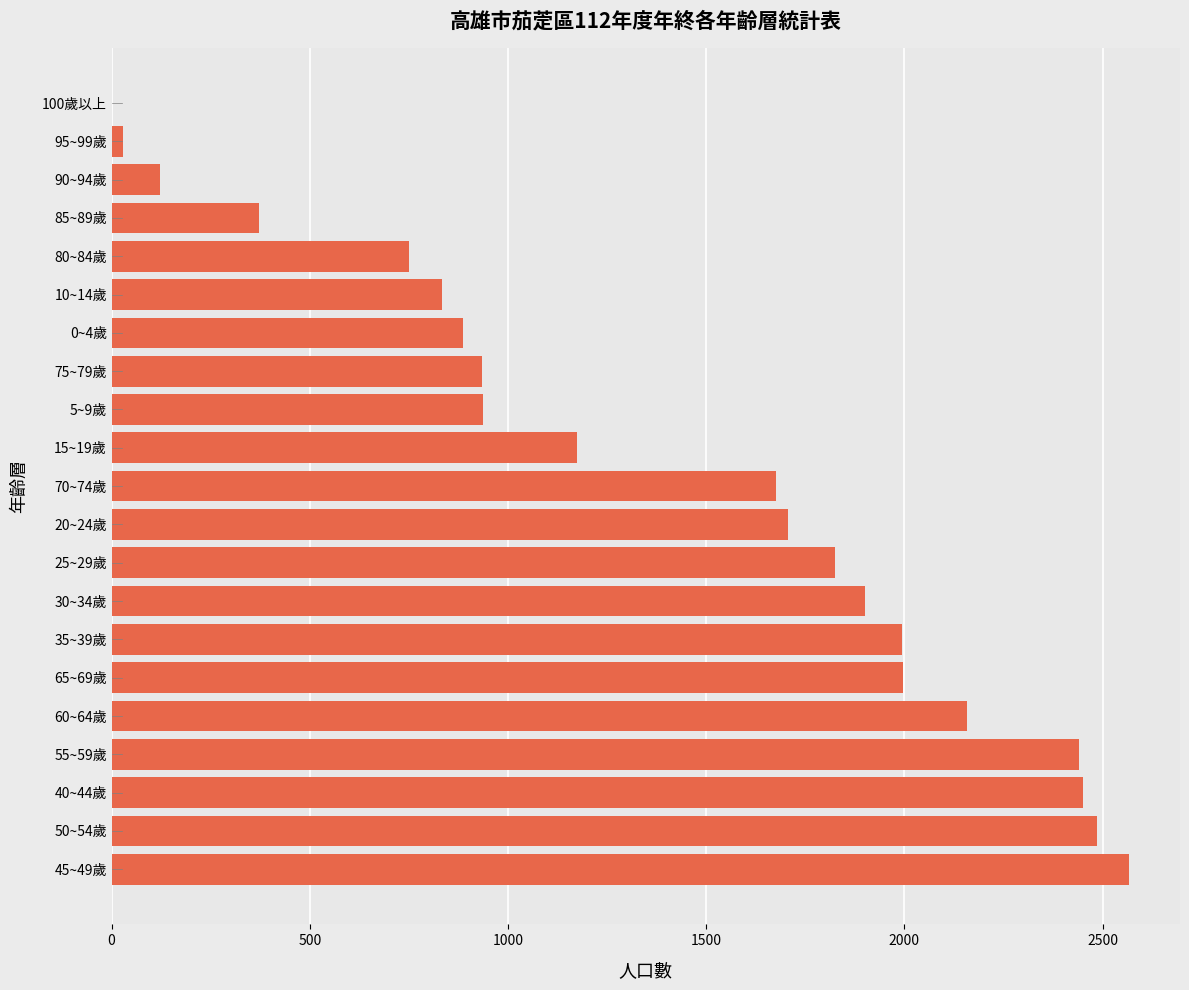

At which label is the value closest to 1284?

15~19歲